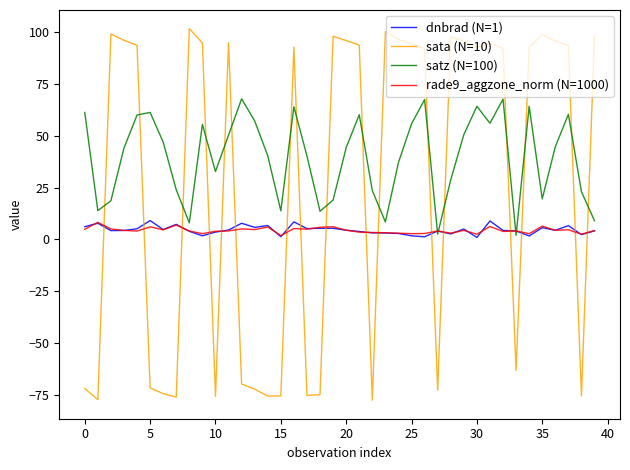

What is the maximum value shown in the chart?

101.8